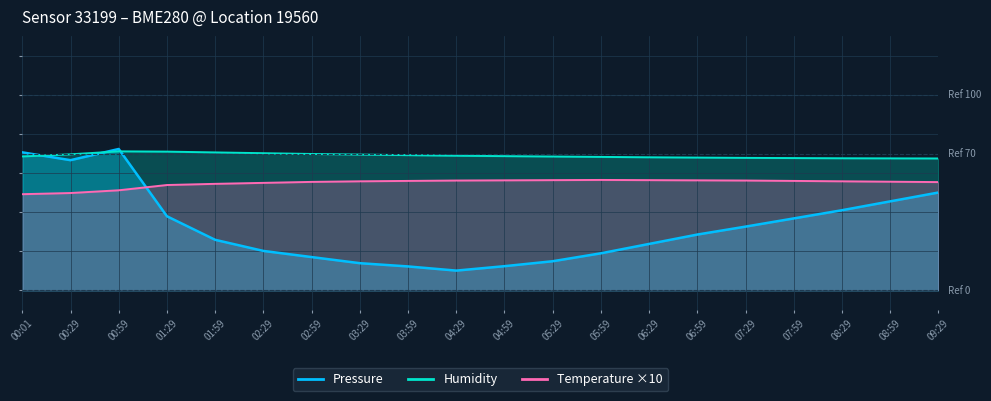

What is the value of the Pressure point at the 6th from the left?

20.1